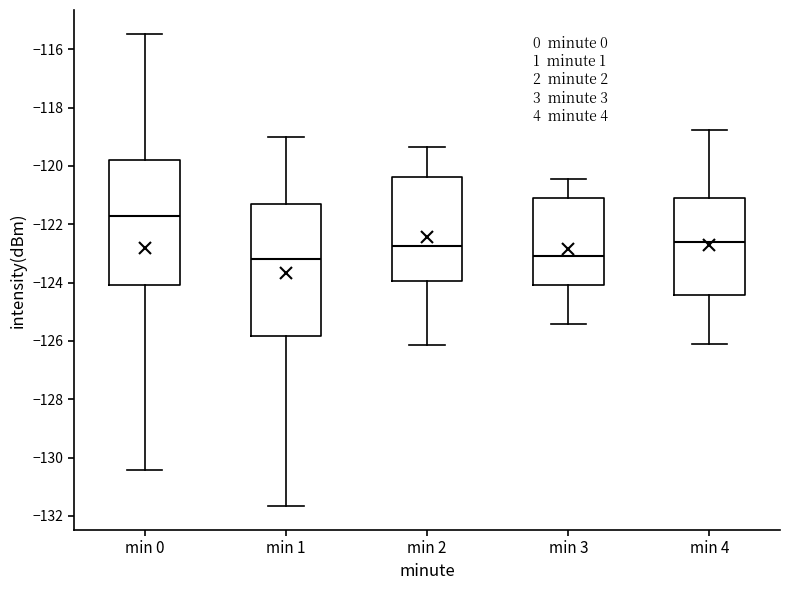

Reading left to right, read every box against the y-axis: the position of its median line, the range the box covers, and the ends of its whiskers. The values are not printed on the chart, so give them approximately, as read against the axis.

min 0: median -121.8, box -124.0 to -119.8, whiskers -130.4 to -115.4
min 1: median -123.2, box -125.8 to -121.4, whiskers -131.6 to -119.0
min 2: median -122.8, box -124.0 to -120.4, whiskers -126.2 to -119.4
min 3: median -123.0, box -124.0 to -121.0, whiskers -125.4 to -120.4
min 4: median -122.6, box -124.4 to -121.0, whiskers -126.0 to -118.8